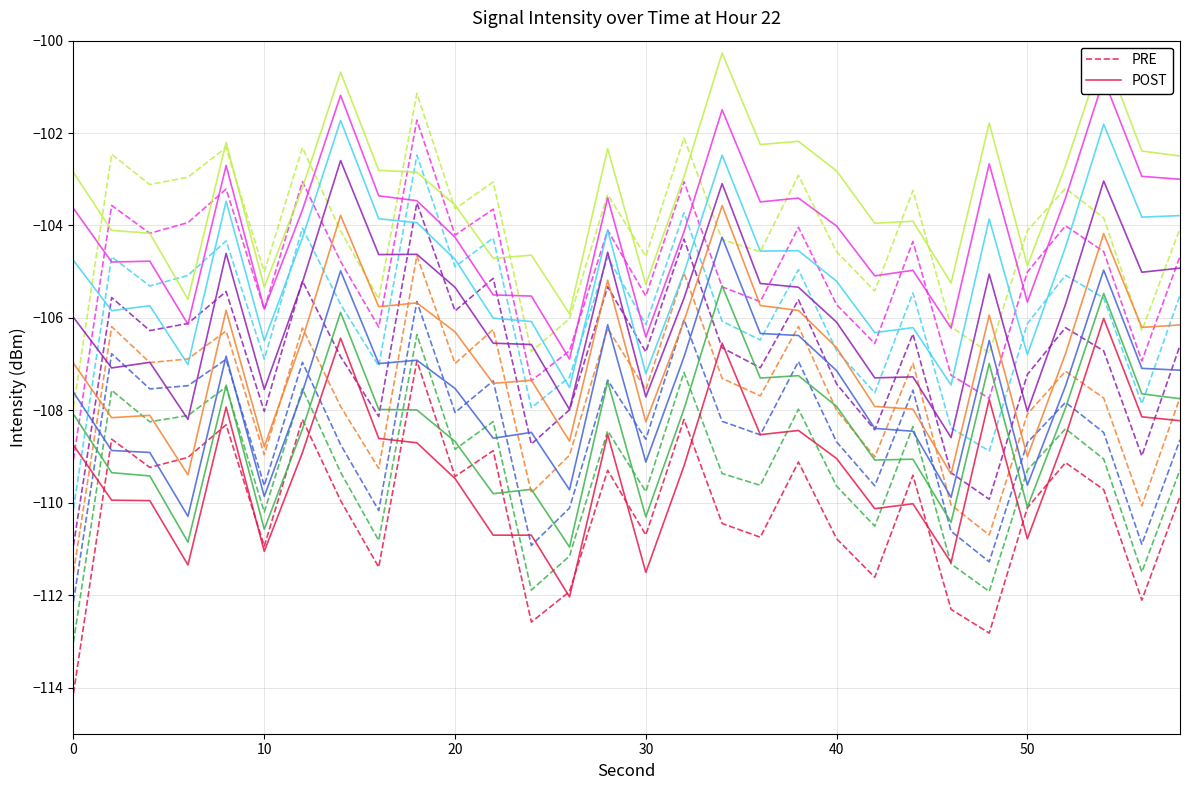

What value does the PRE series have at 20?

-109.4